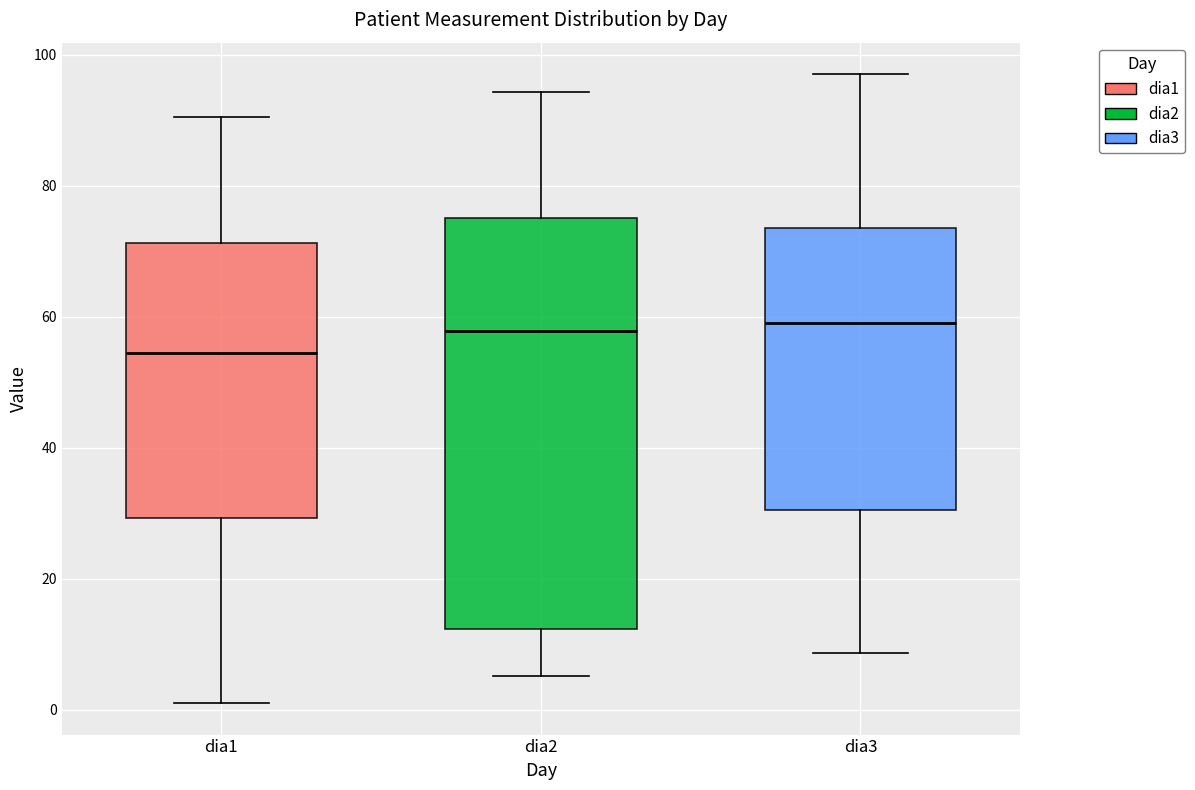

Reading left to right, transcribe this box plot: for each box, give where its median line is, the range the box spans, and where its two whiskers end, as read against the y-axis. The values are not printed on the chart, so give them approximately, as read against the axis.

dia1: median 54, box 30 to 72, whiskers 2 to 90
dia2: median 58, box 12 to 76, whiskers 6 to 94
dia3: median 60, box 30 to 74, whiskers 8 to 98